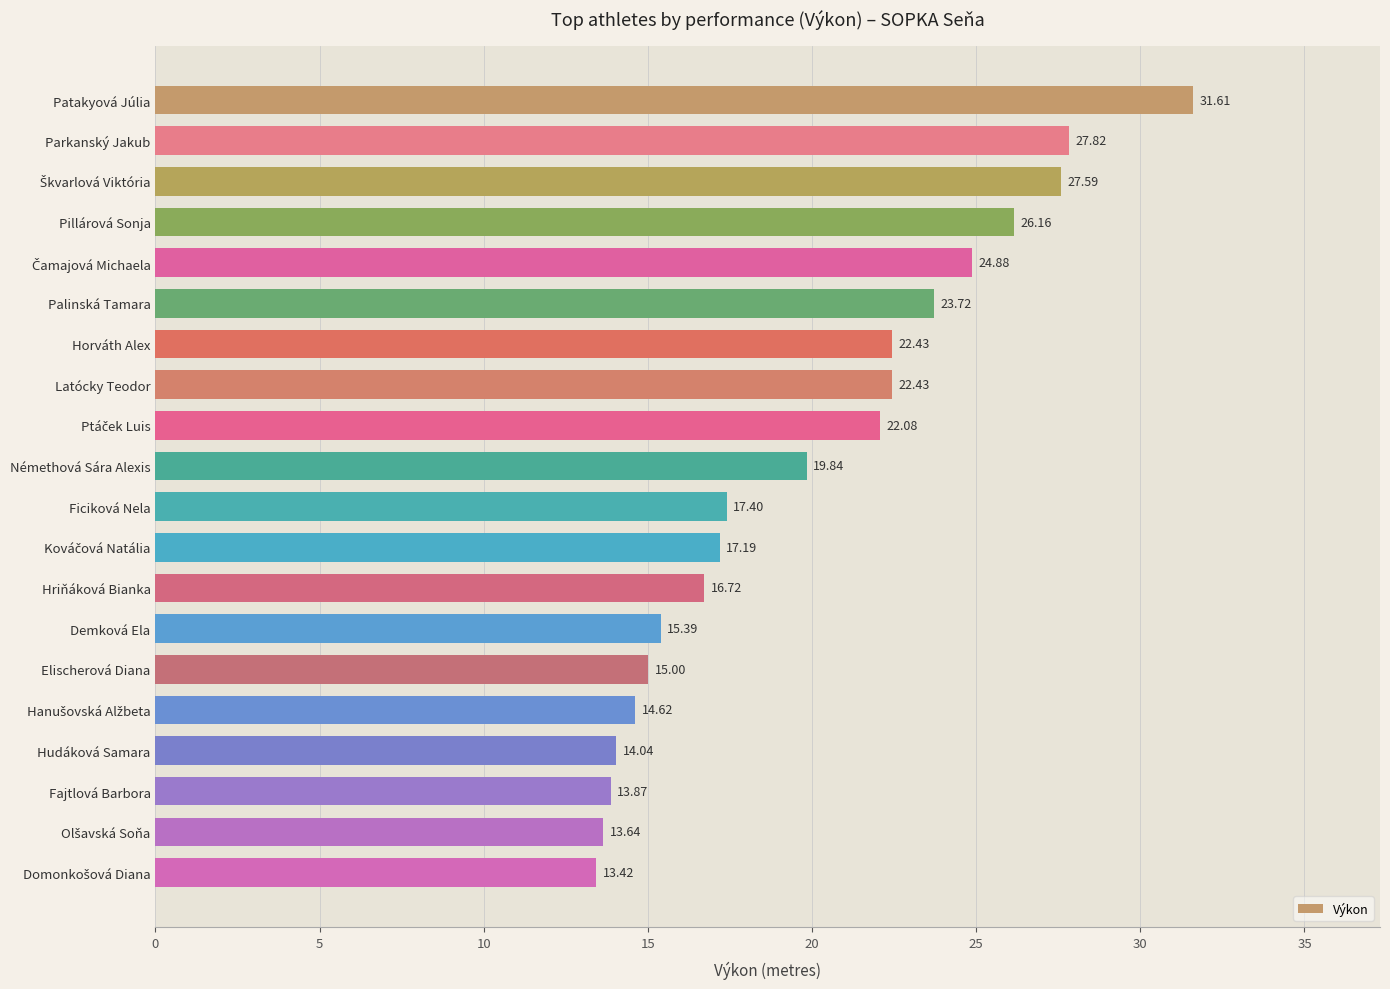

What is the label of the 17th bar from the top?

Hudáková Samara